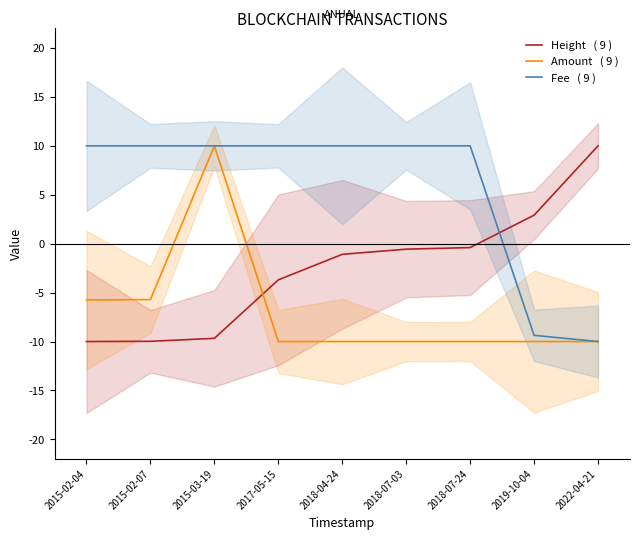

What is the label of the 8th point from the left?

2019-10-04